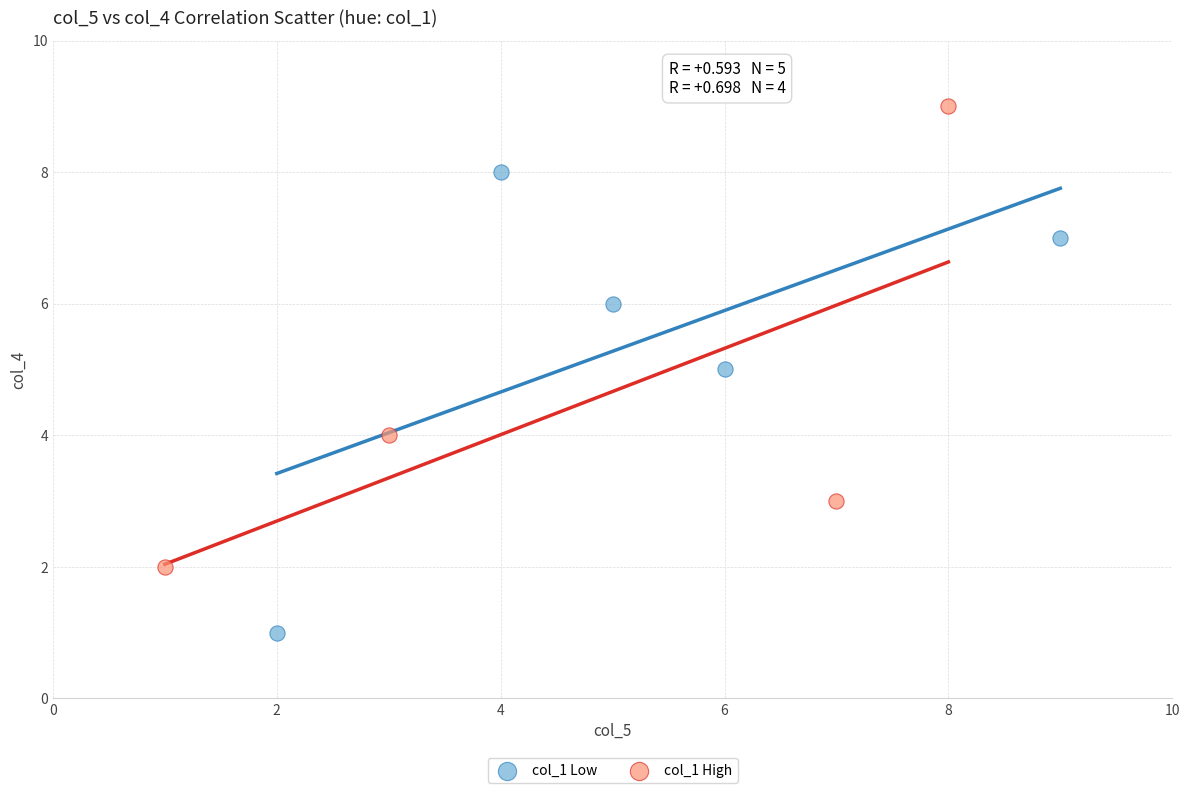

Which series contains the highest Y value?

col_1 High